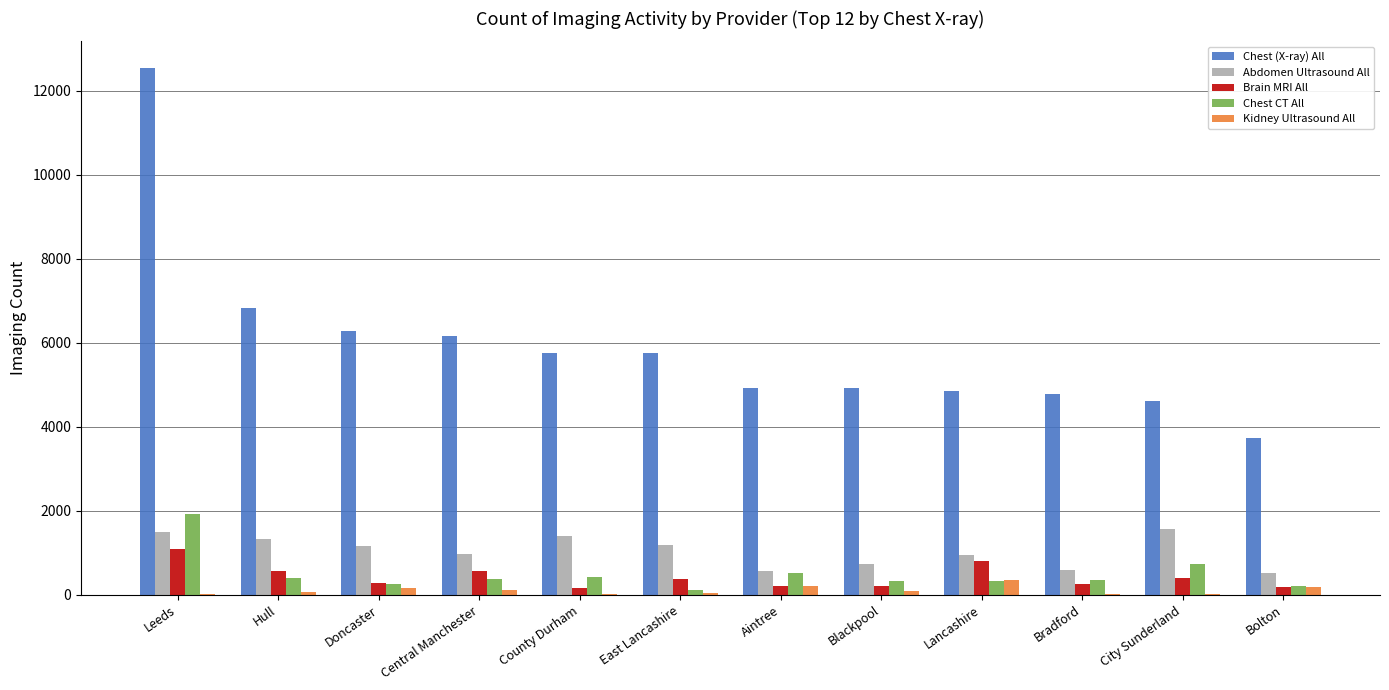

The Chest (X-ray) All series shows 1590 at City Sunderland. True or false?

False